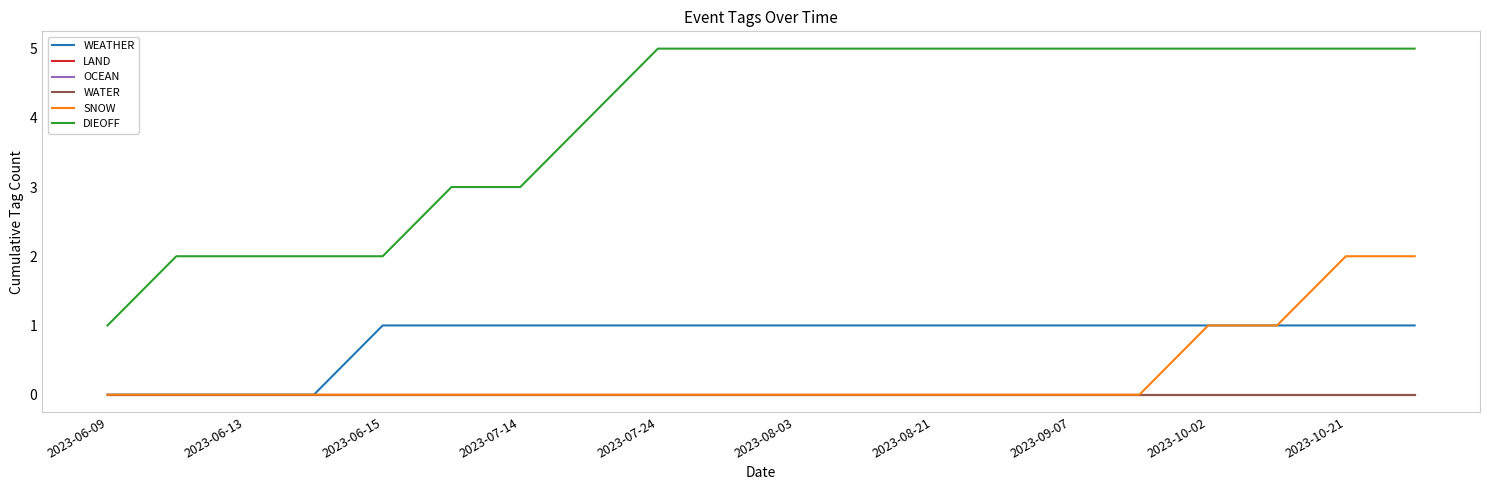

True or false: SNOW and OCEAN cross at least once.

False